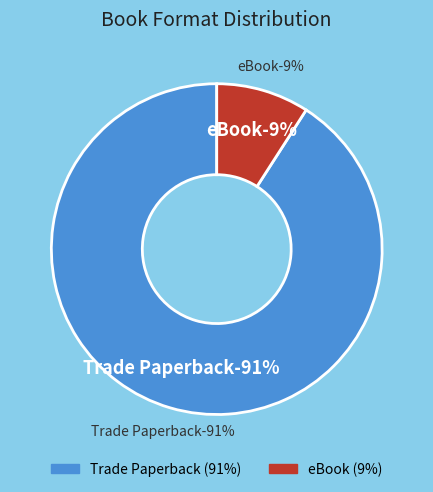

Which slice is the smallest?

eBook